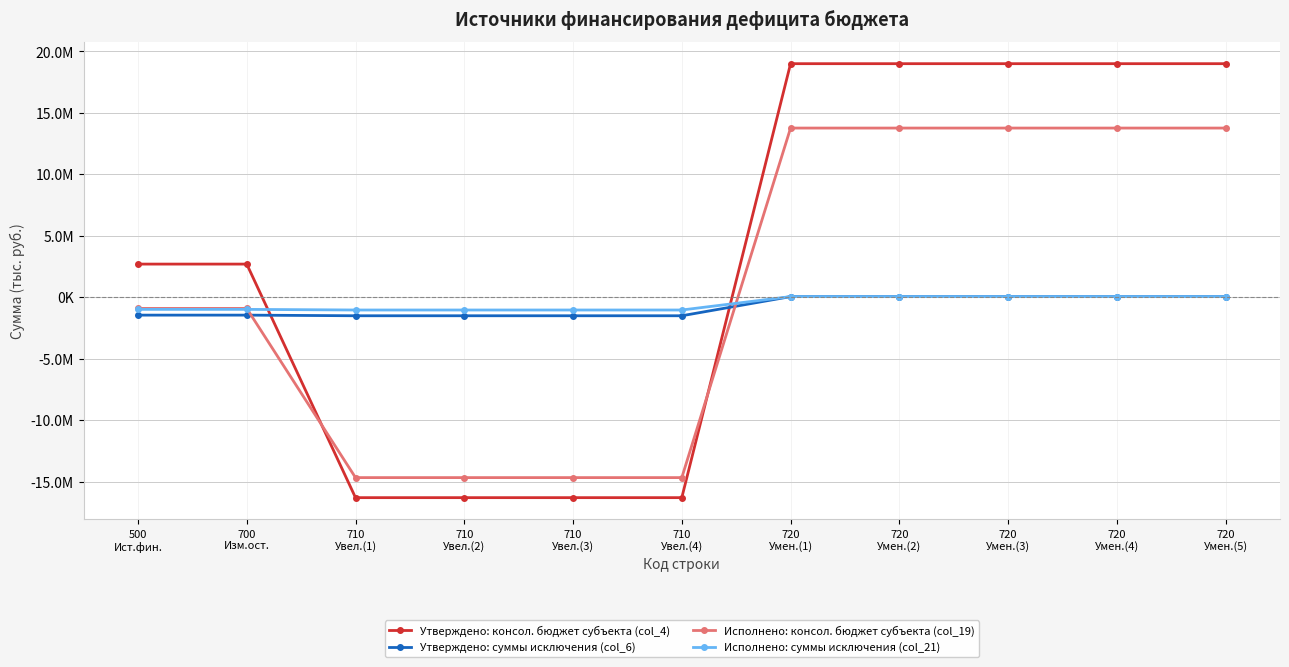

What is the smallest value displayed?

-16306800.0